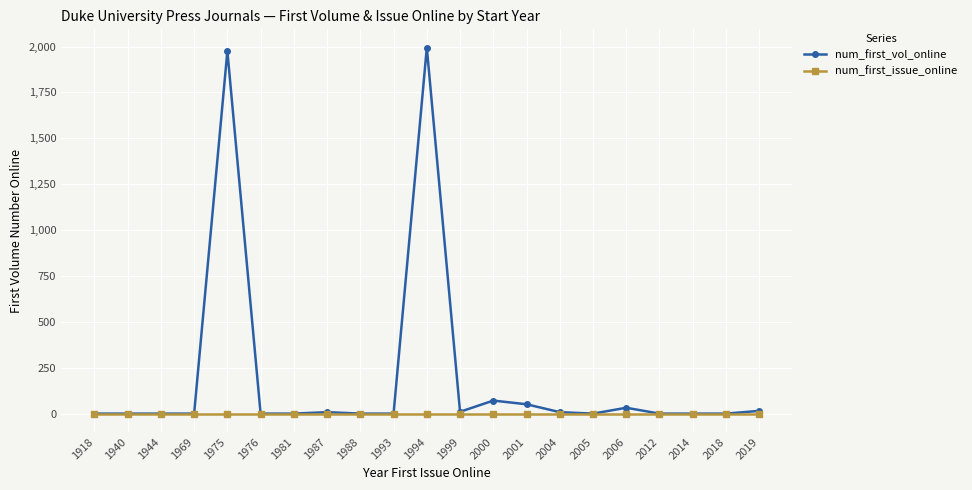

List the series in order of their peak value, highest first.

num_first_vol_online, num_first_issue_online